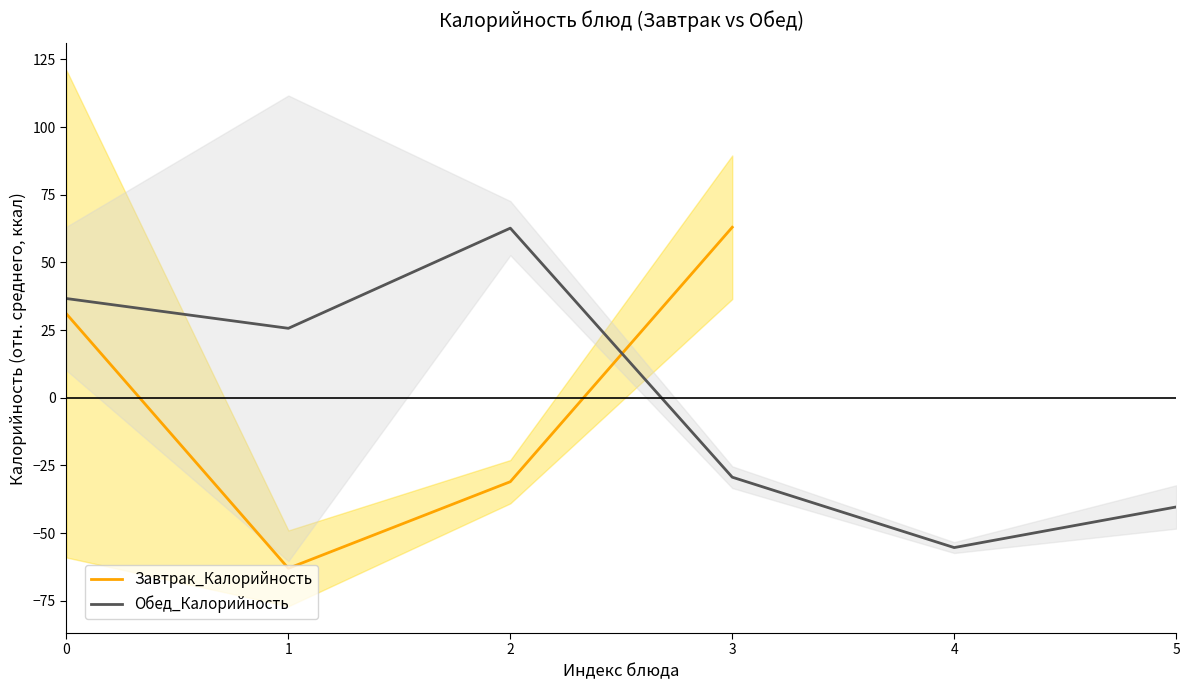

List the series in order of their overall mean, highest first.

Завтрак_Калорийность, Обед_Калорийность